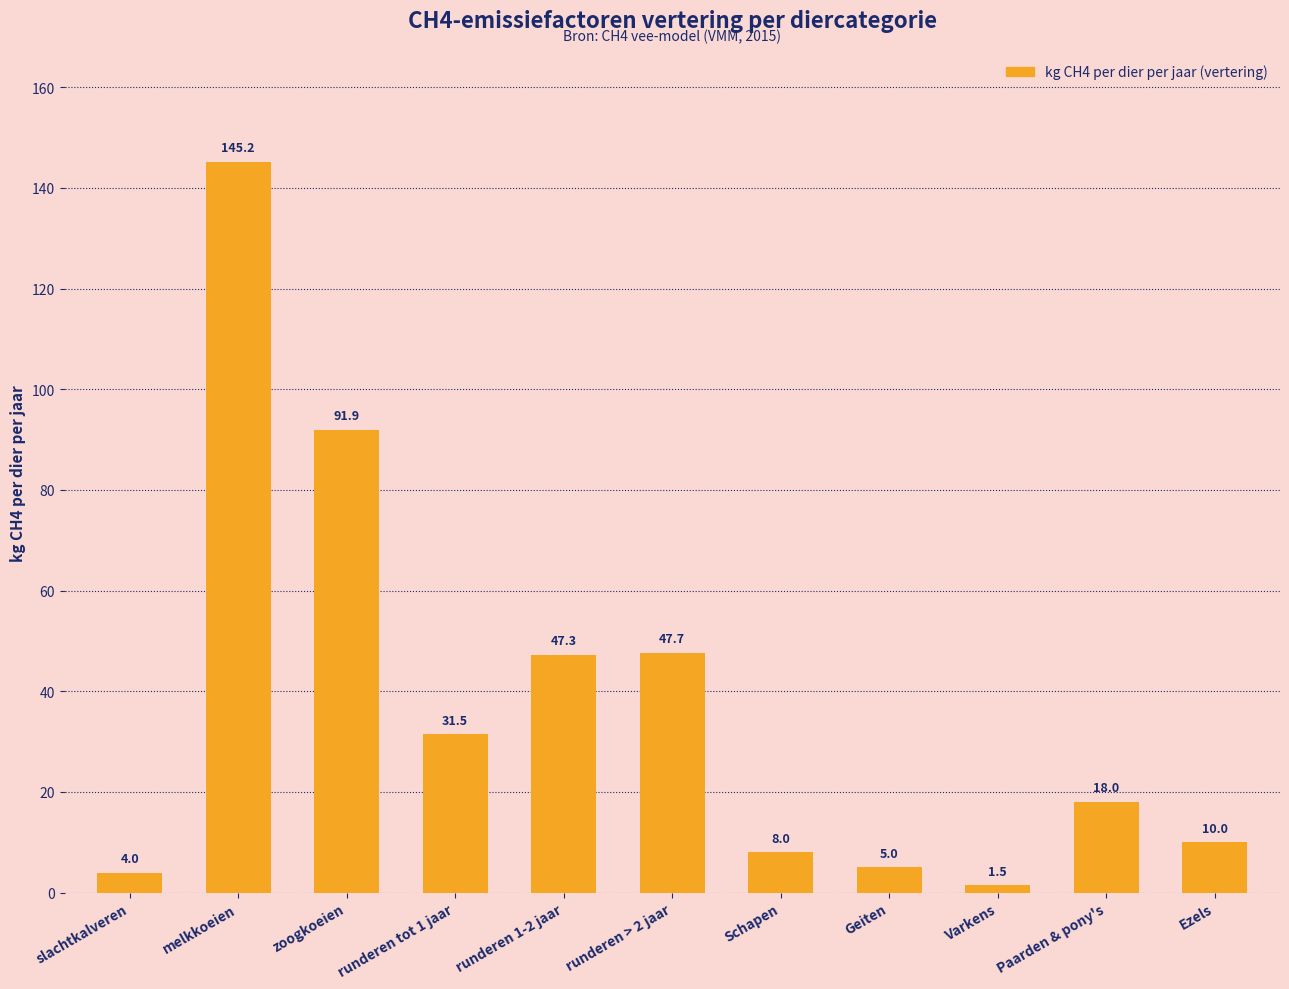

What is the value of the 6th bar from the left?

47.7